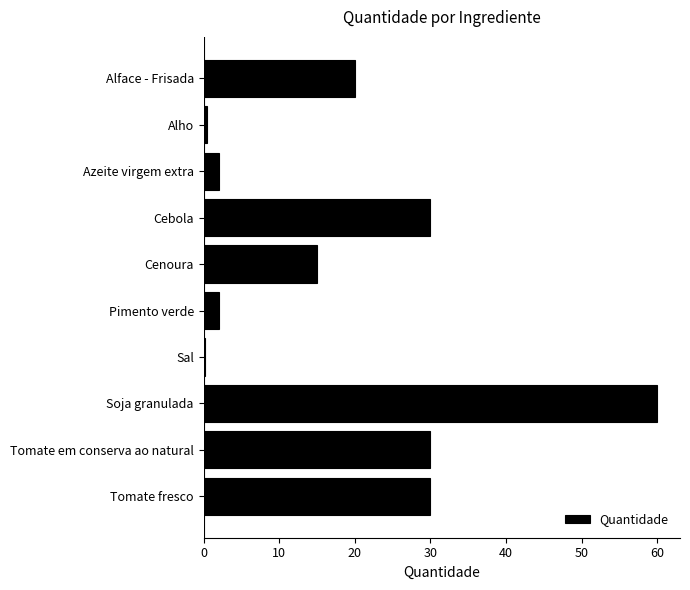

Which has a higher value, Cebola or Azeite virgem extra?

Cebola